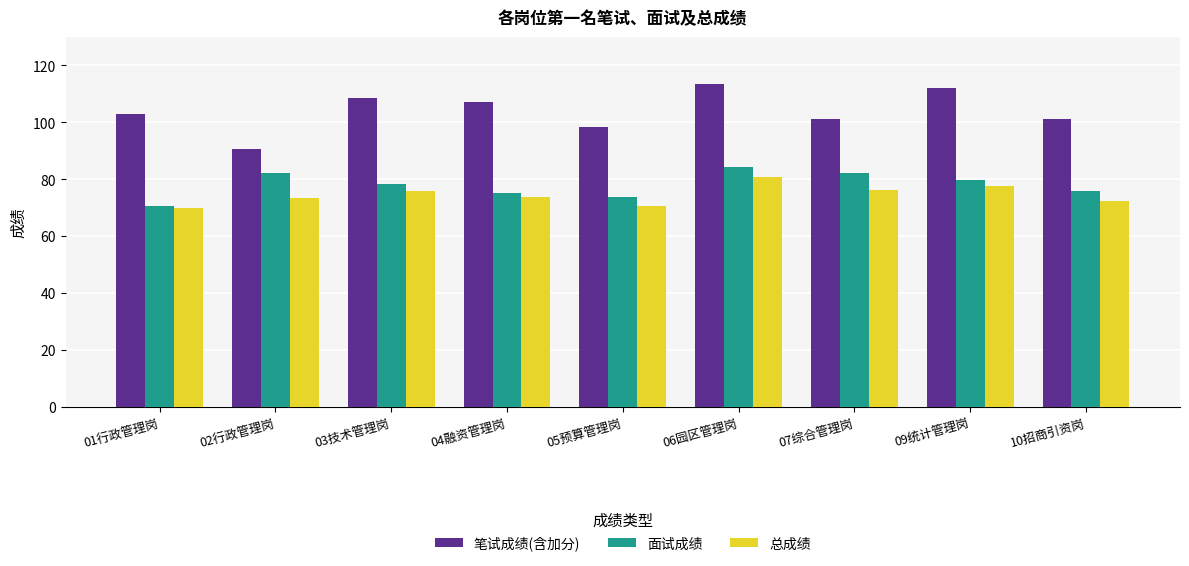

What are all the series names shown in the legend?

笔试成绩(含加分), 面试成绩, 总成绩